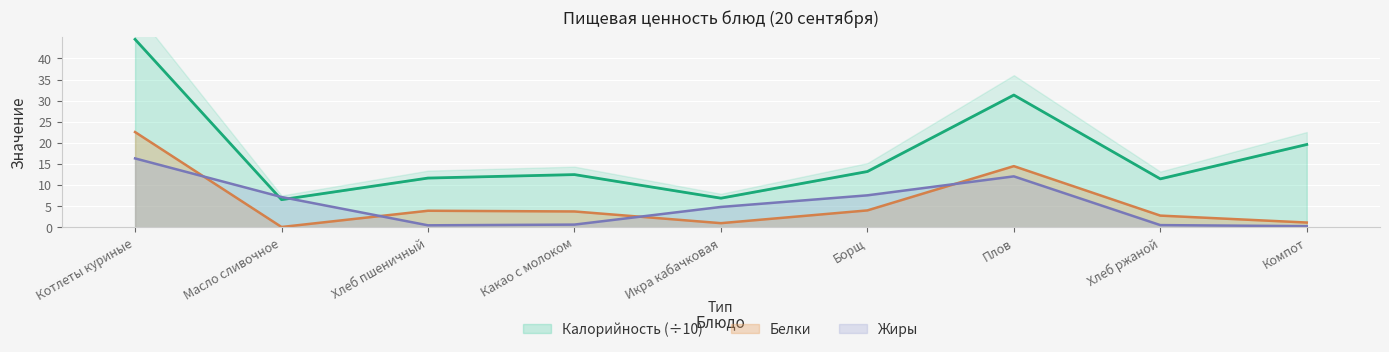

What is the value of the Белки point at the 3rd from the left?

4.0